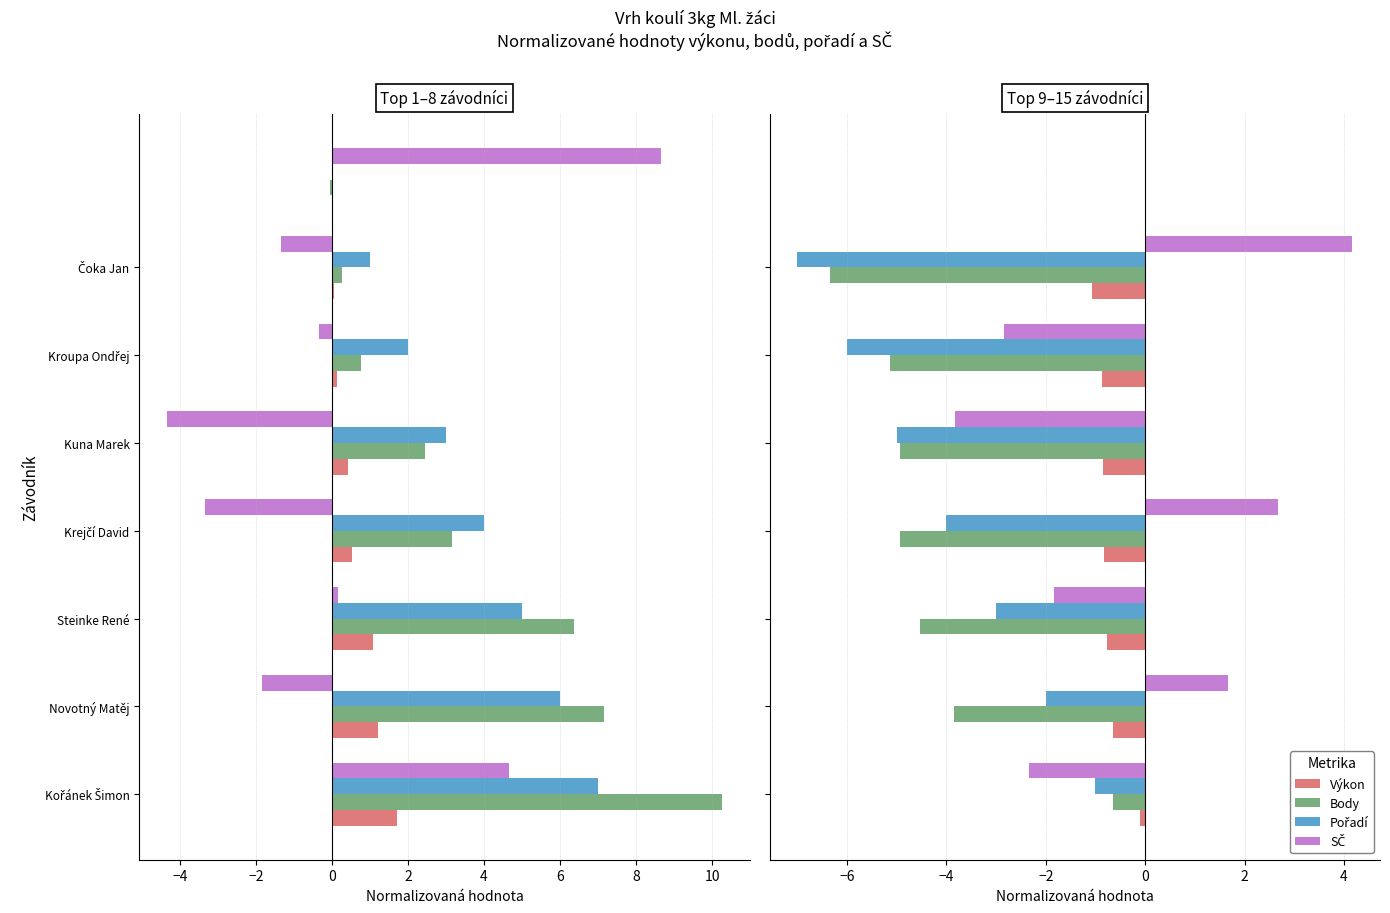

True or false: Výkon has a value of -0.1 at Kořánek Šimon.

True